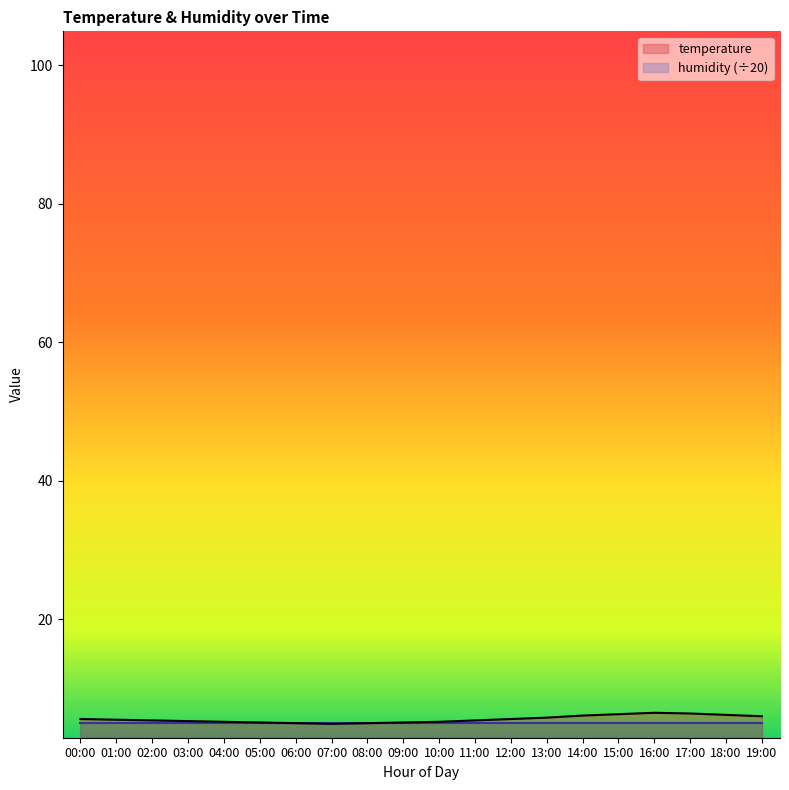

Count the number of categories in the chart.

20